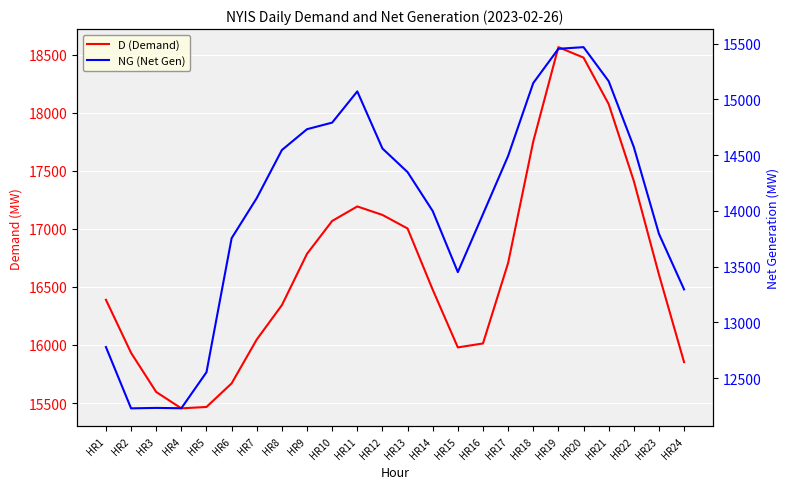

Which category has the lowest value in the NG (Net Gen) series?

HR2